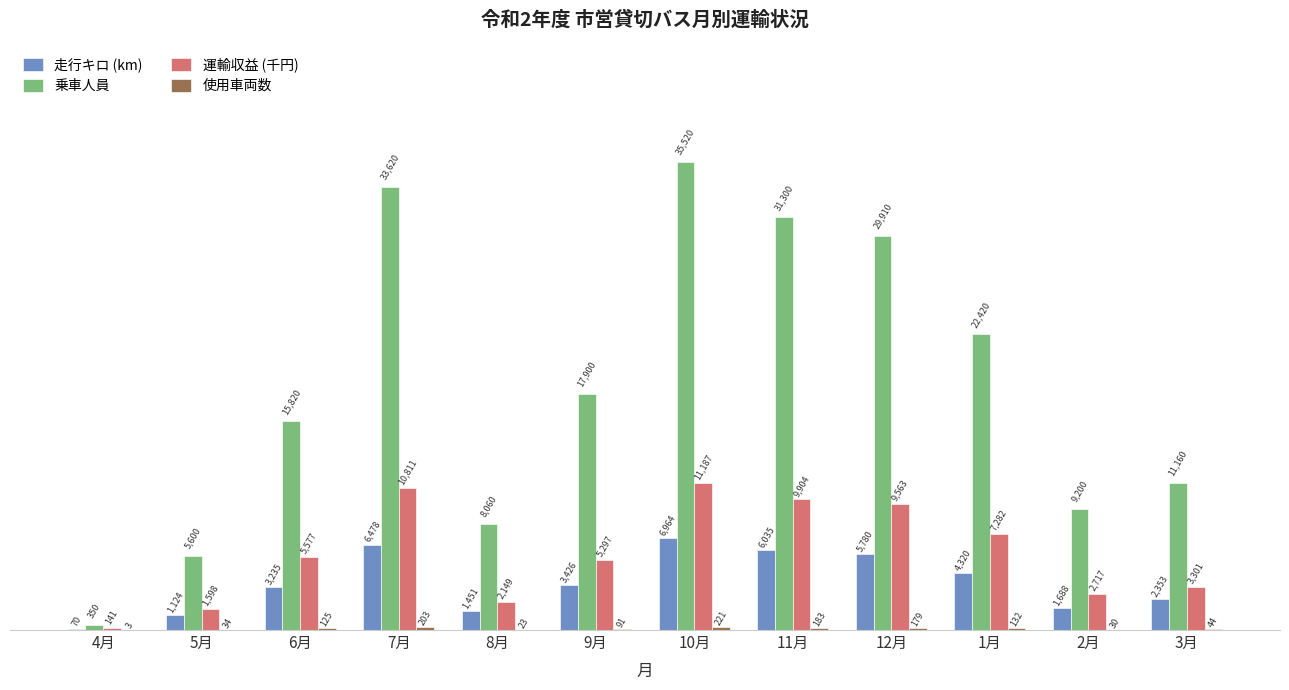

What is the greatest value displayed?

35520.0